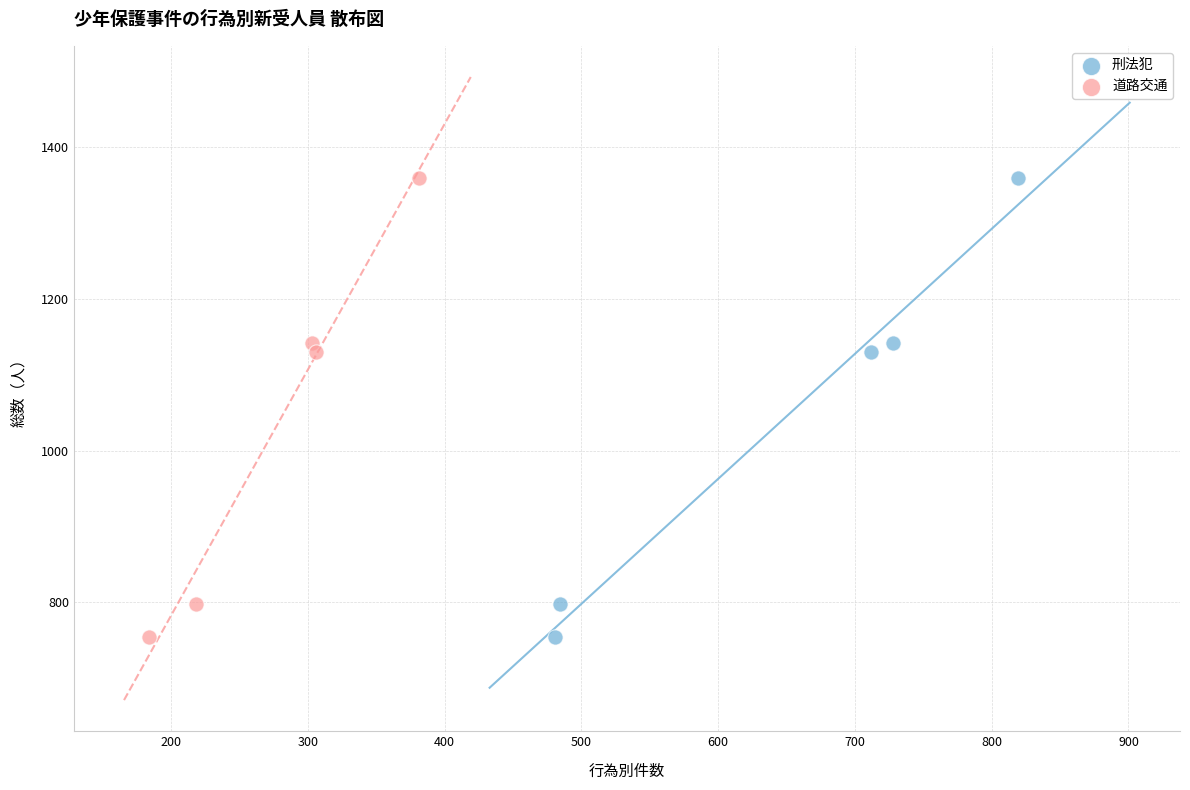

What are all the series names shown in the legend?

刑法犯, 道路交通